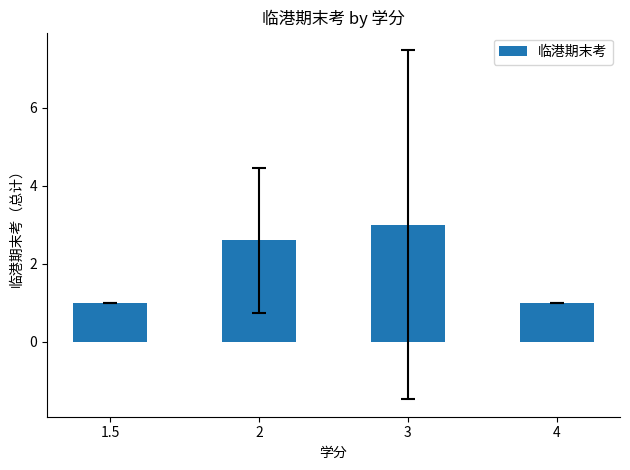

What is the approximate value at 4?

1.0